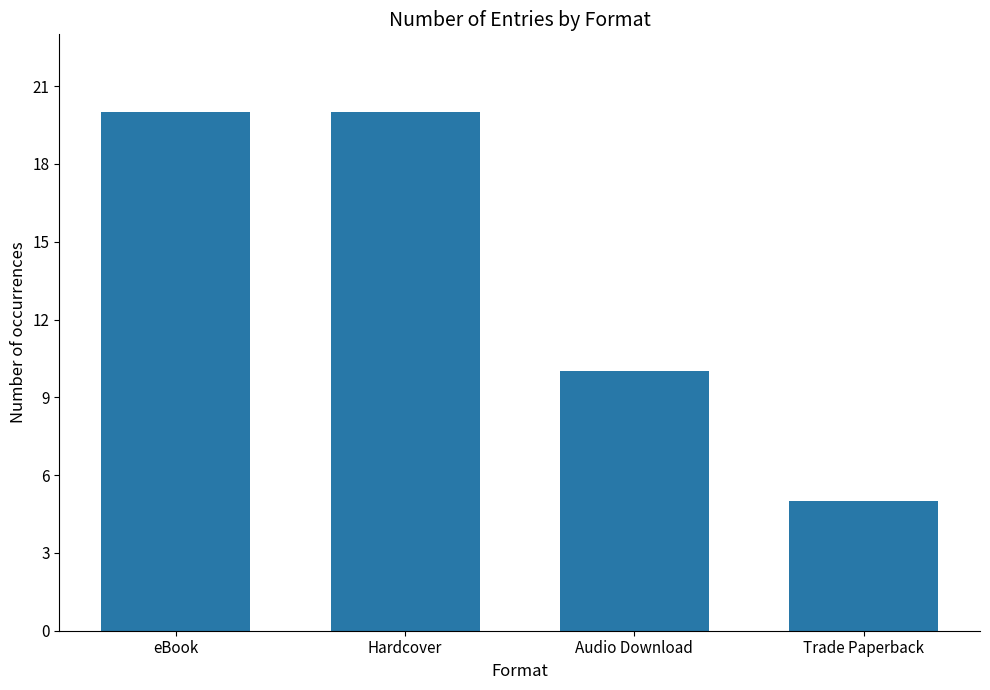

Which label corresponds to the smallest value in the chart?

Trade Paperback